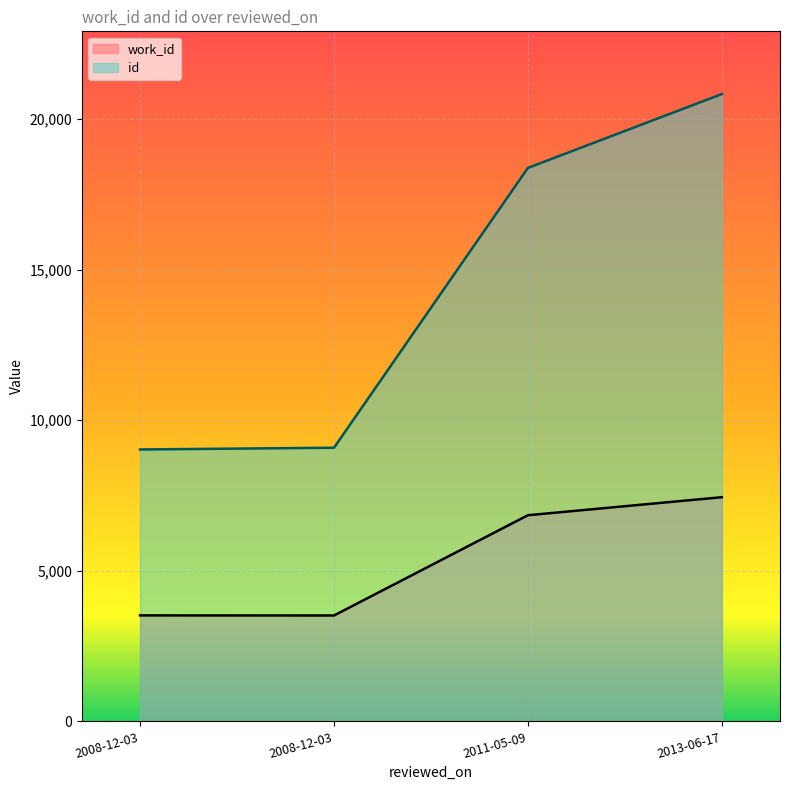

What is the label of the 2nd point from the right?

2011-05-09